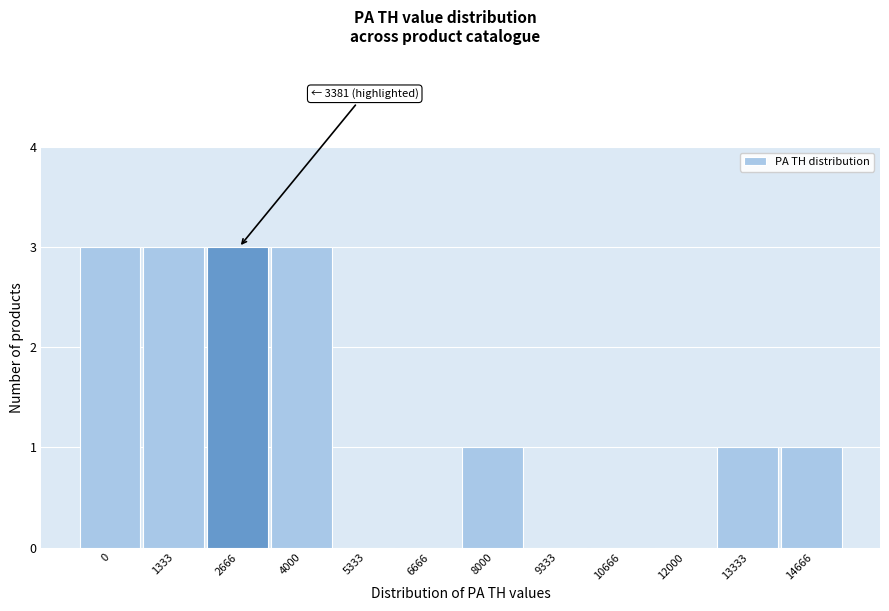

Reading left to right, list all the values displayed in this chart.

0=3	1333=3	2666=3	4000=3	5333=0	6666=0	8000=1	9333=0	10666=0	12000=0	13333=1	14666=1